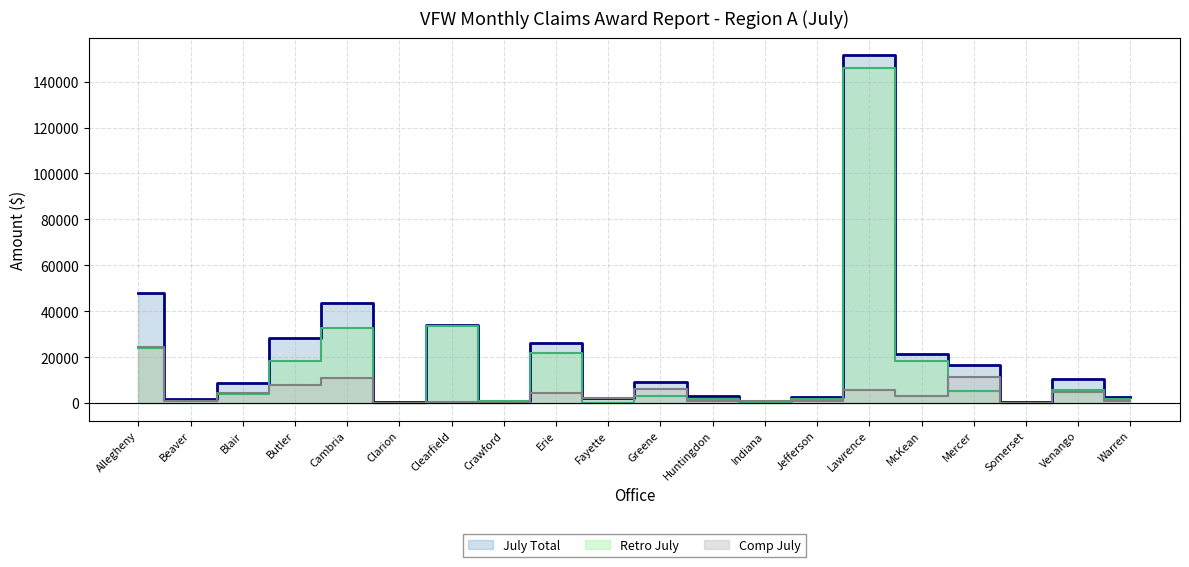

List the series in order of their peak value, highest first.

July Total, Retro July, Comp July